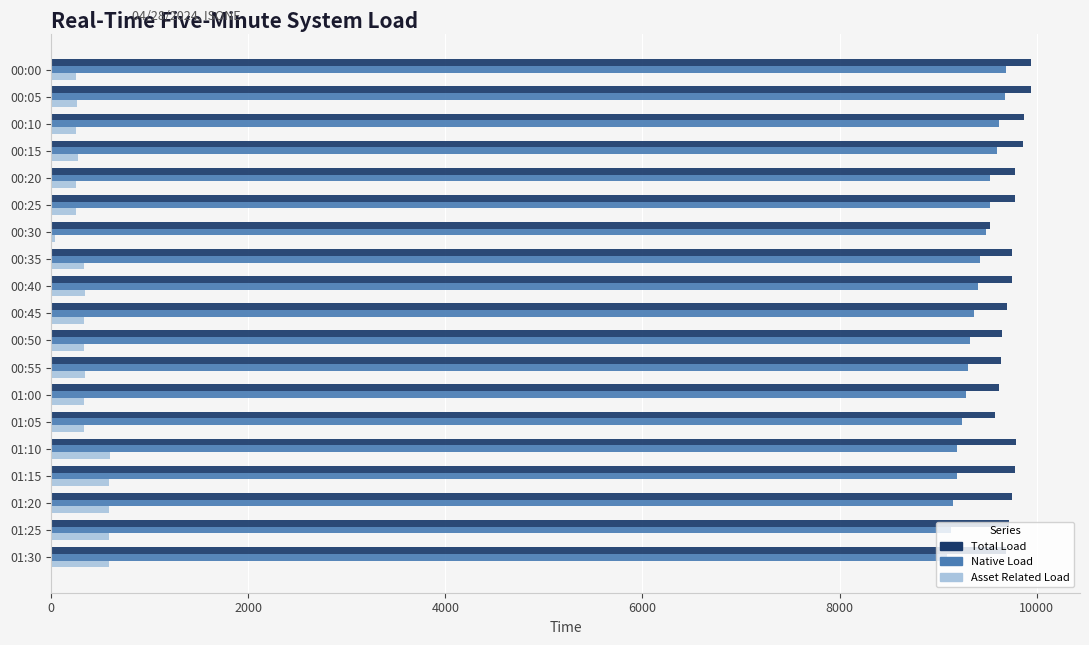

Rank the series at 01:20 from lowest to highest value.

Asset Related Load, Native Load, Total Load